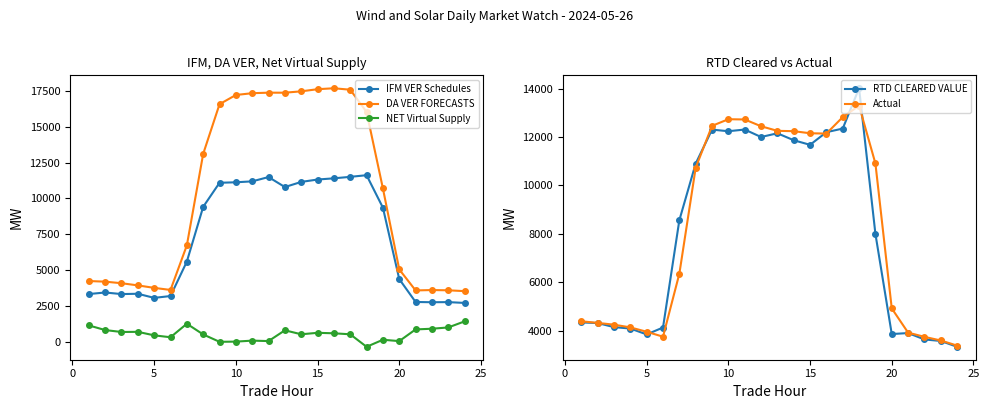

What is the difference between the highest and lowest values at 15?

3524.7